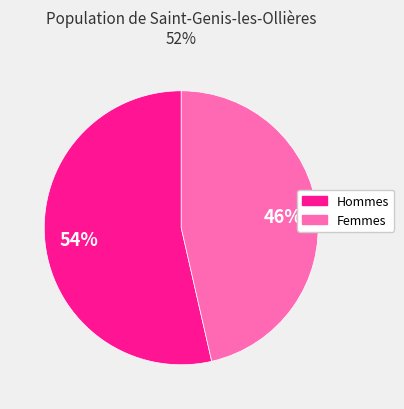

Does any single category account for the majority?

Yes